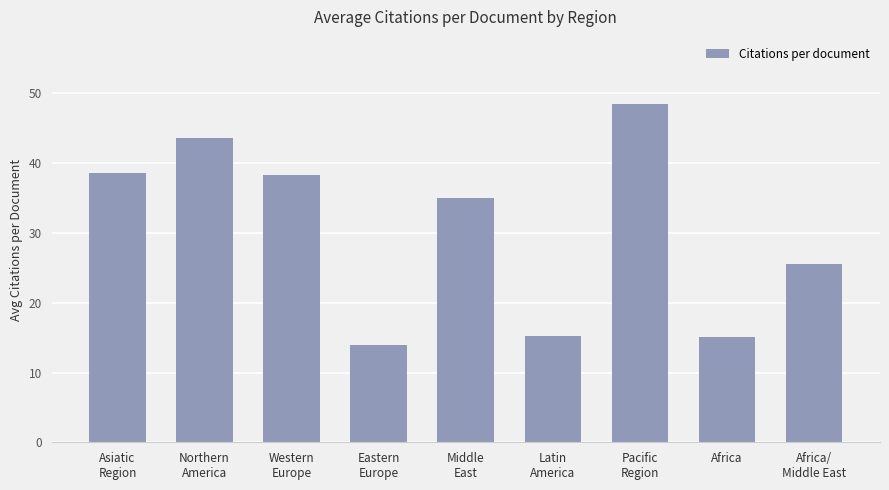

Which category has the highest value across all series?

Pacific
Region